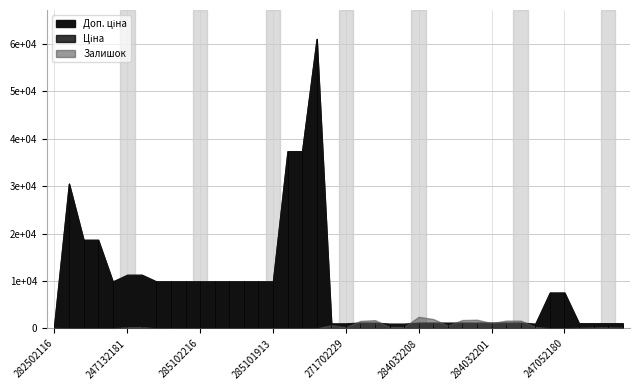

The value of Доп. ціна at 285102120 is 5633.4. True or false?

False